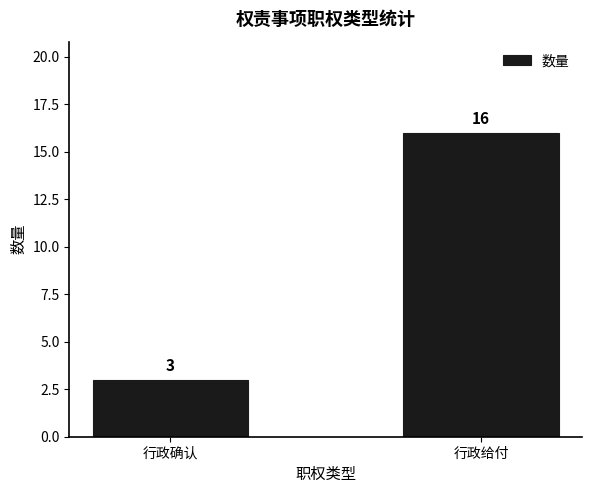

Which label corresponds to the largest value in the chart?

行政给付